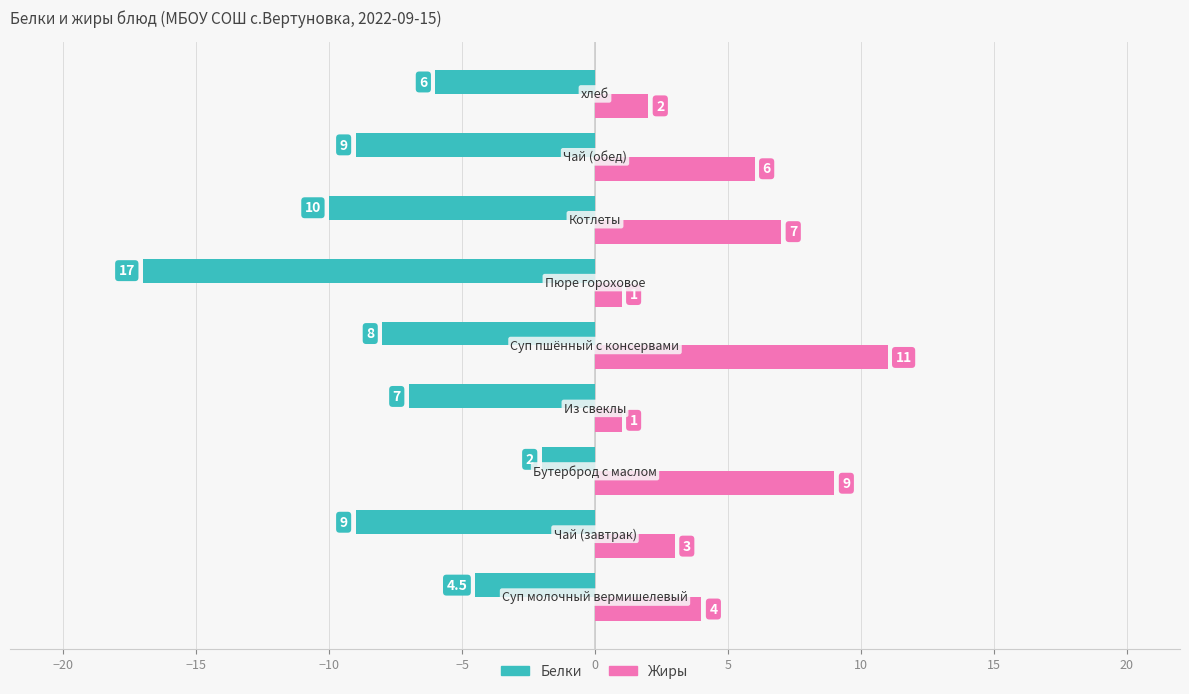

What is the average value of the Белки series?

-8.1